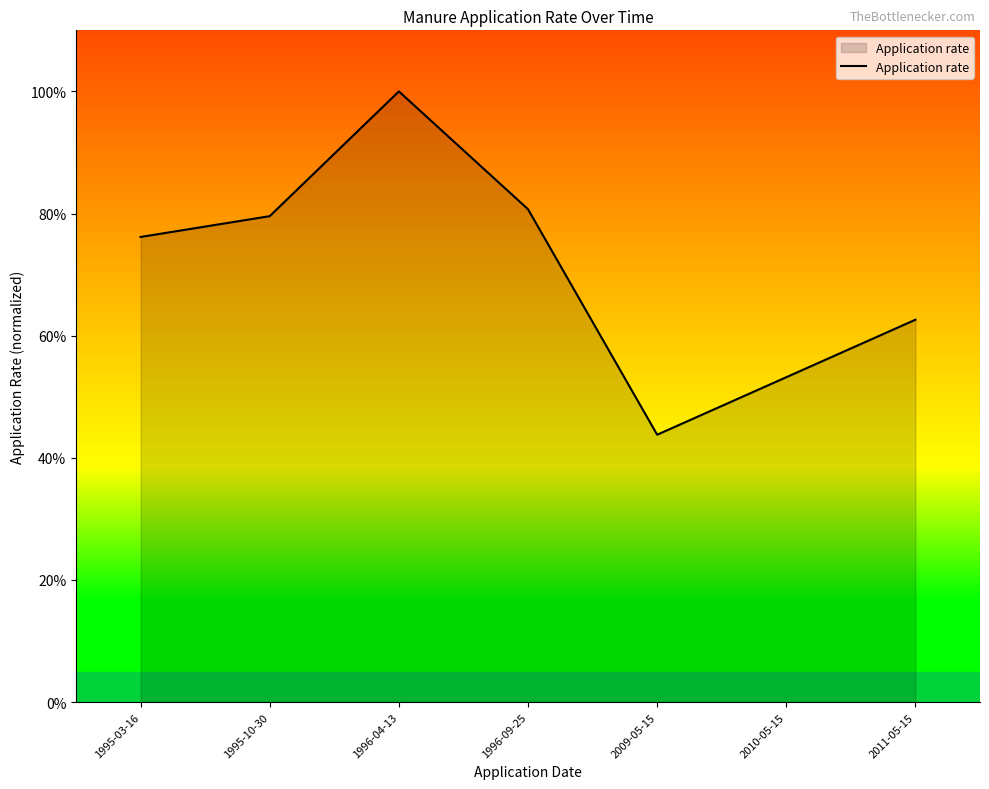

What is the average value?

70.9